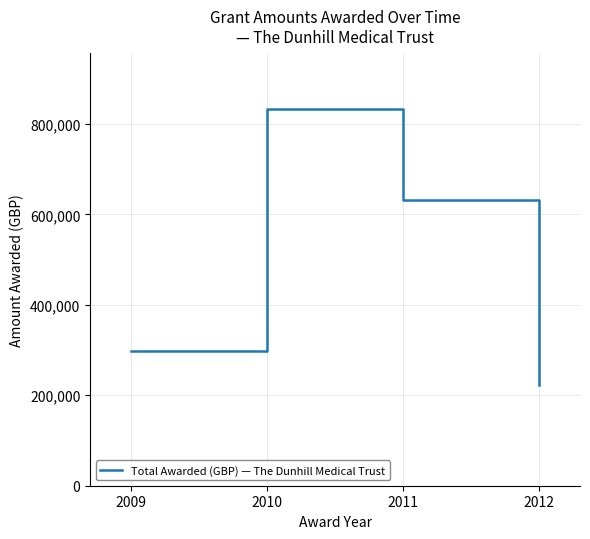

Count the number of data series in this chart.

1